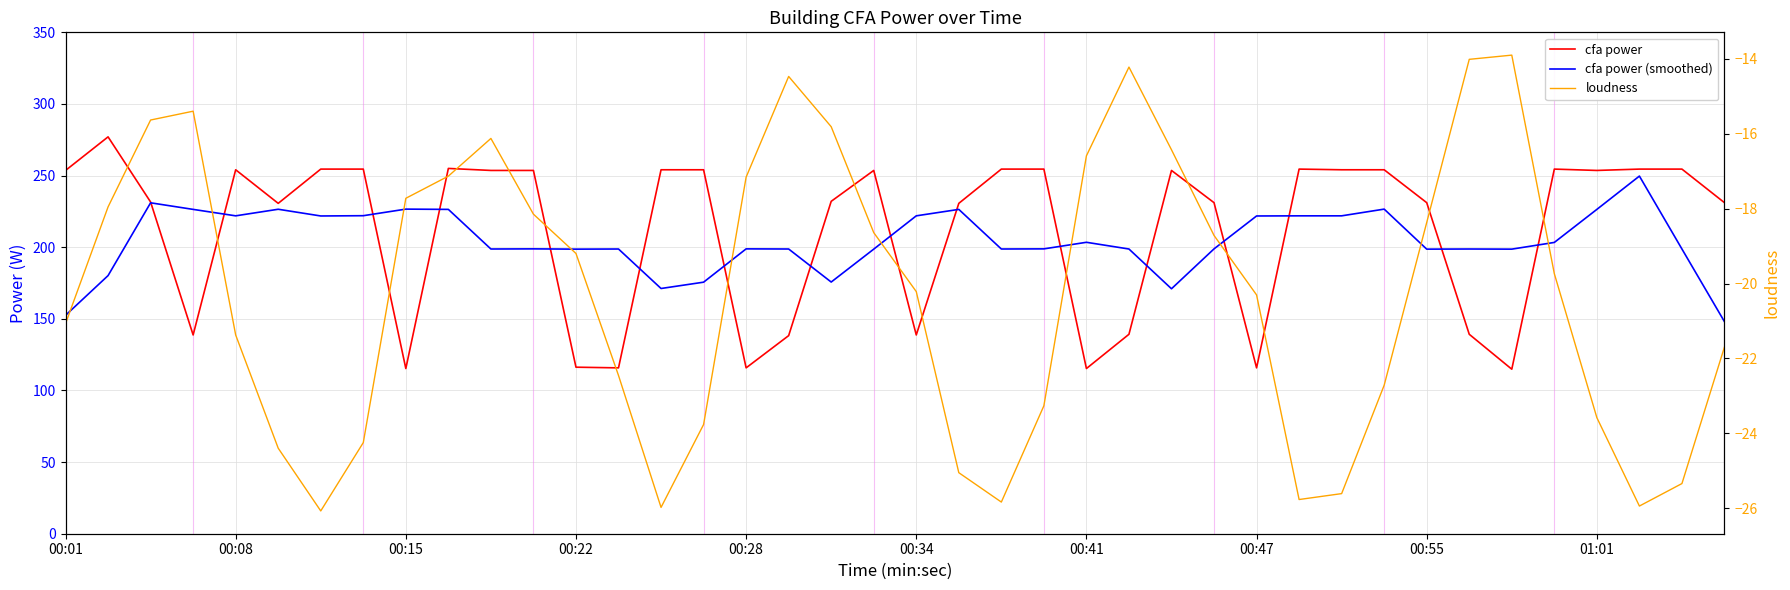

What is the difference between the second highest and second lowest values in the loudness series?

12.0